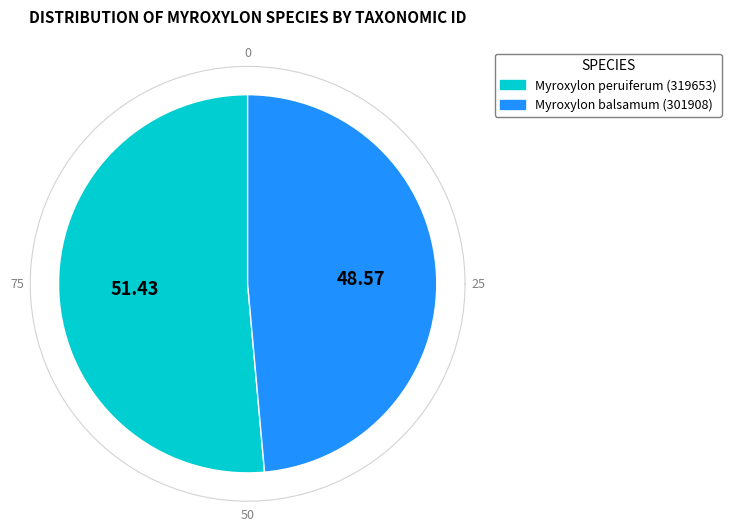

To the nearest percent, what is the difference between the Myroxylon peruiferum and Myroxylon balsamum slice percentages?

3%